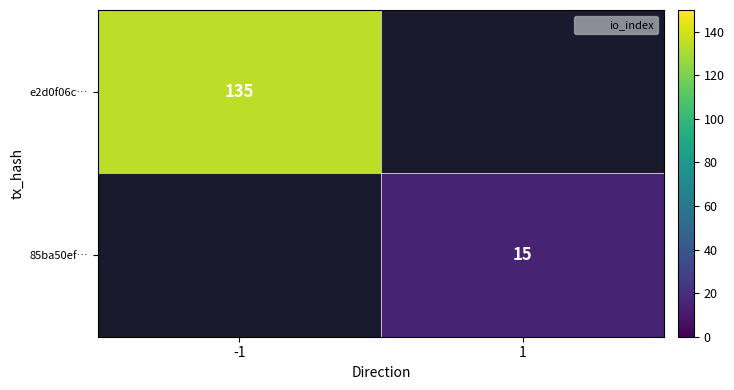

Which label corresponds to the largest value in the chart?

-1